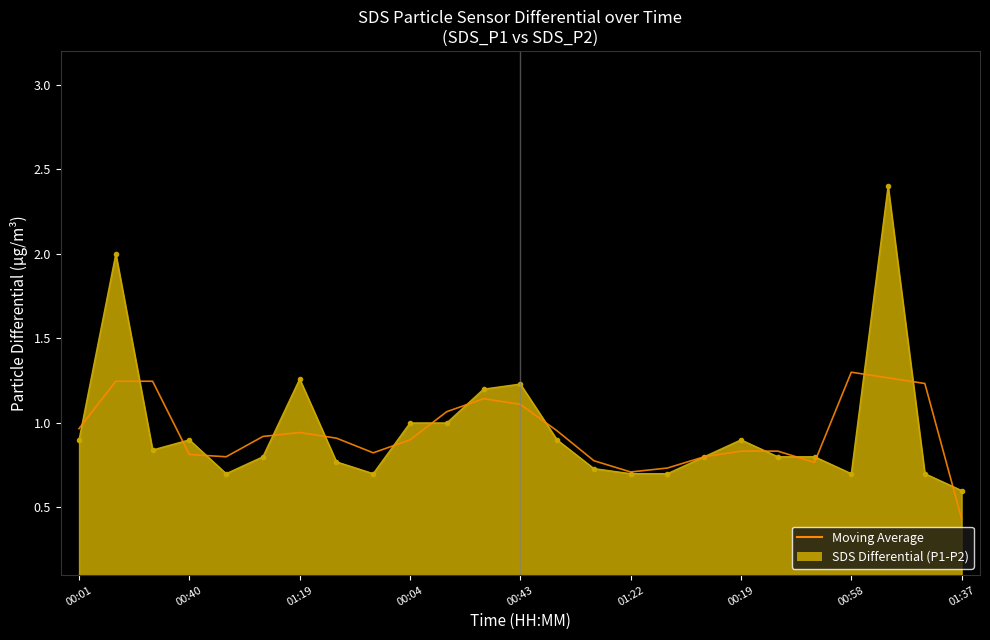

What is the maximum value shown in the chart?

2.4